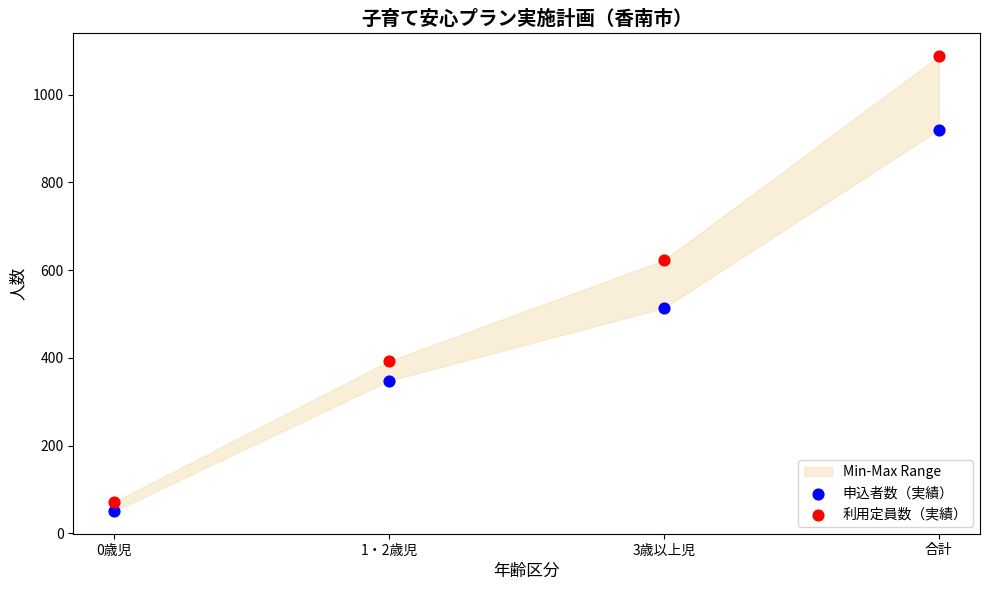

Which series has the largest Y range (max minus min)?

利用定員数（実績）